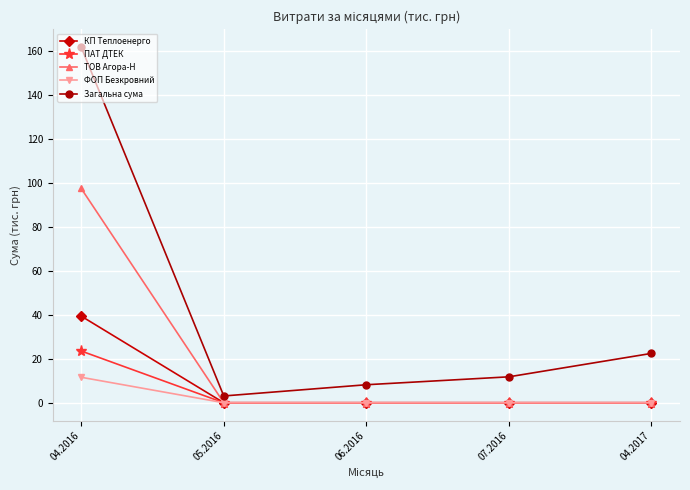

How many lines are shown in the chart?

5